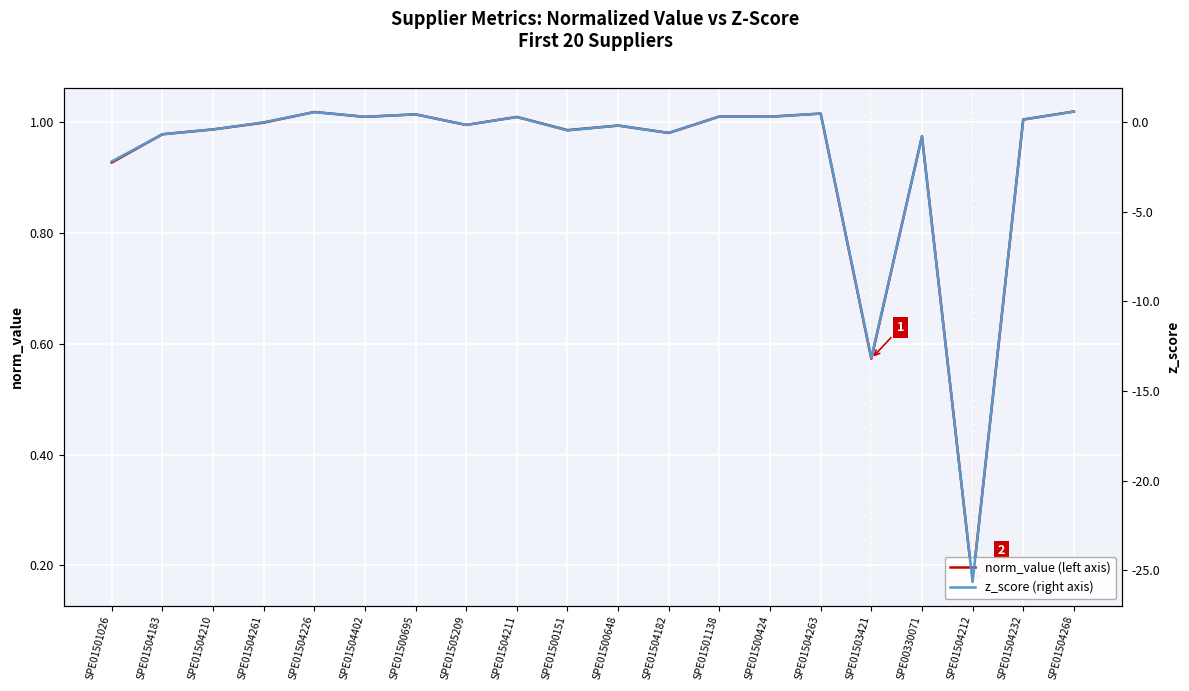

Which has a higher value, SPE01505209 or SPE01504402?

SPE01504402